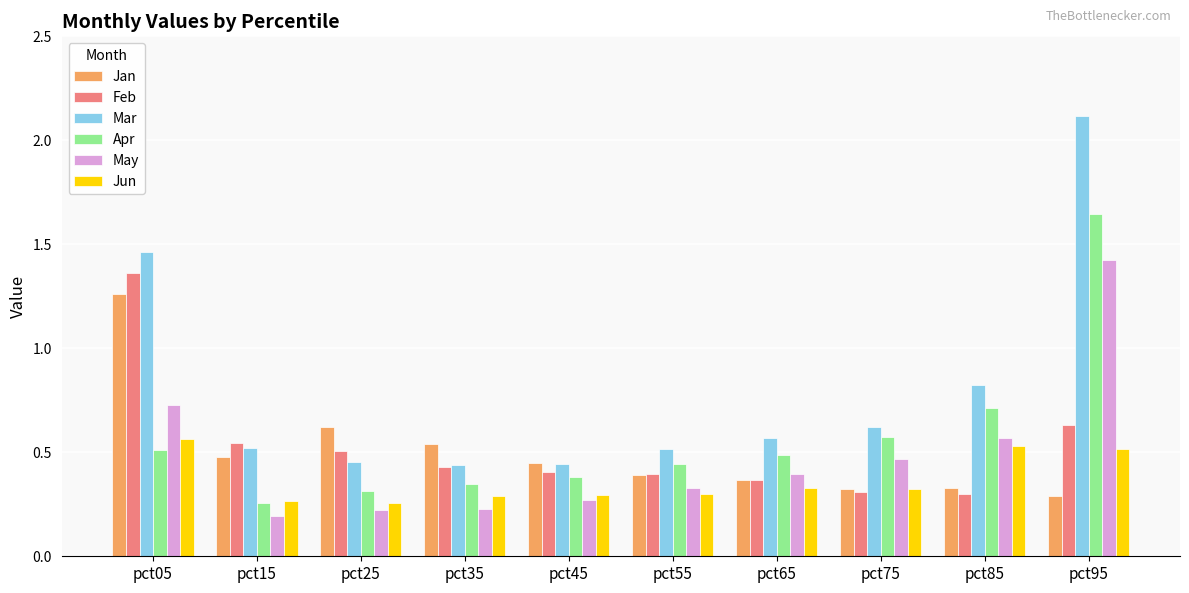

At which label does Jan reach its peak?

pct05